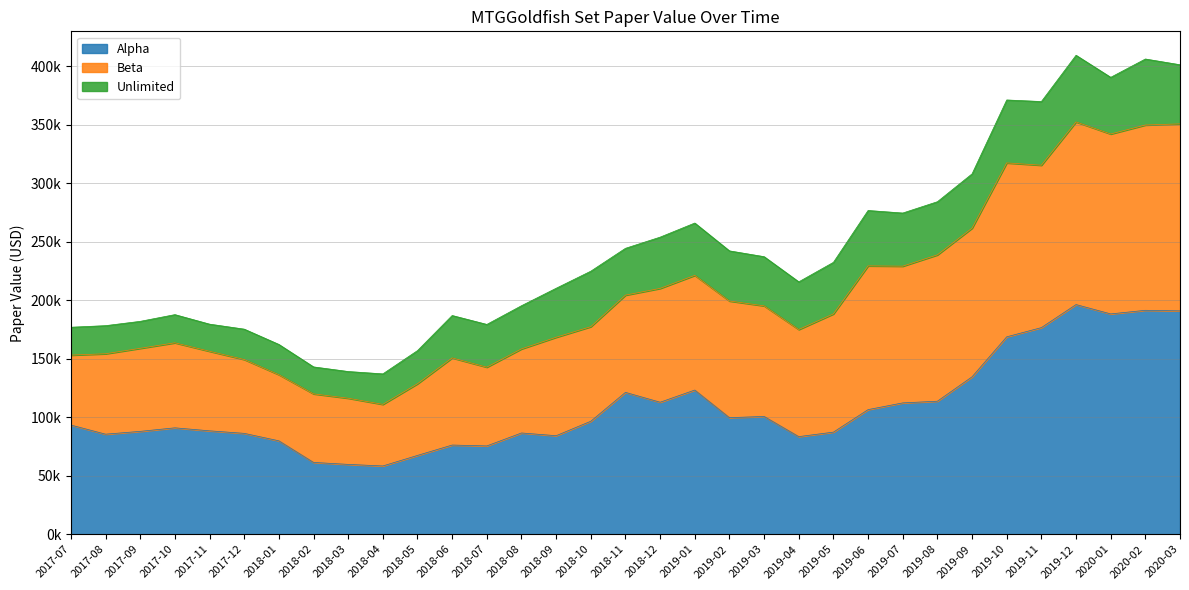

Which has a higher value, 2020-03 or 2018-11?

2020-03